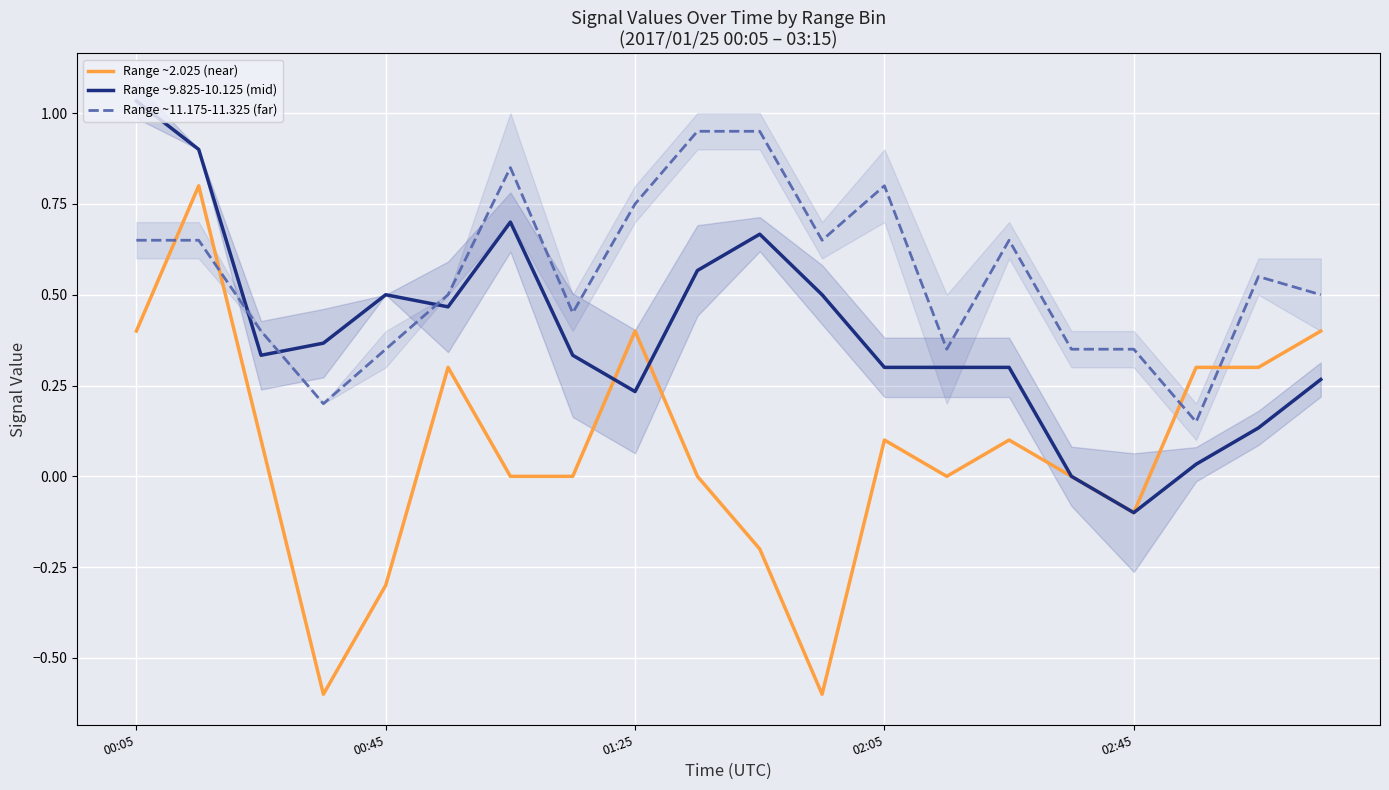

List the series in order of their peak value, highest first.

Range ~9.825-10.125 (mid), Range ~11.175-11.325 (far), Range ~2.025 (near)